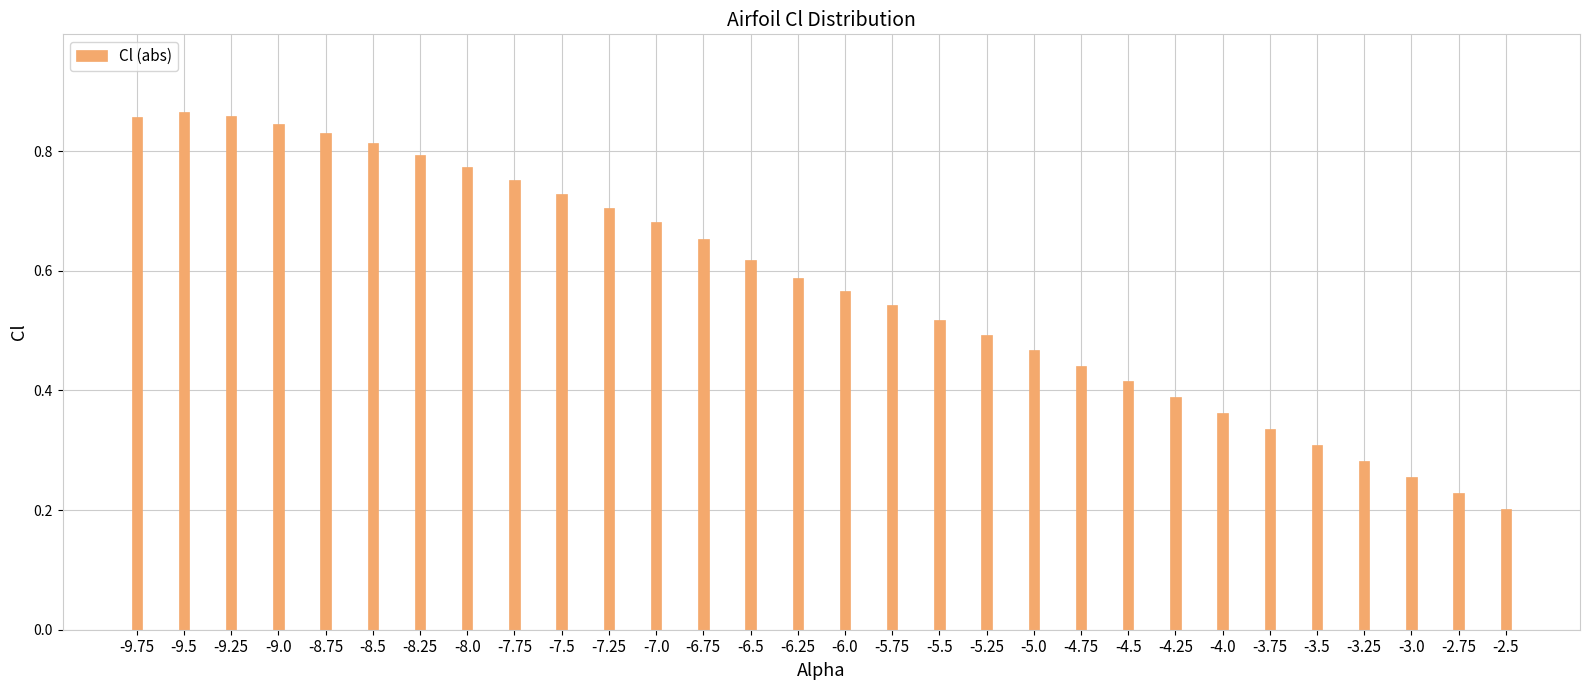

What is the label of the 14th bar from the right?

-5.75